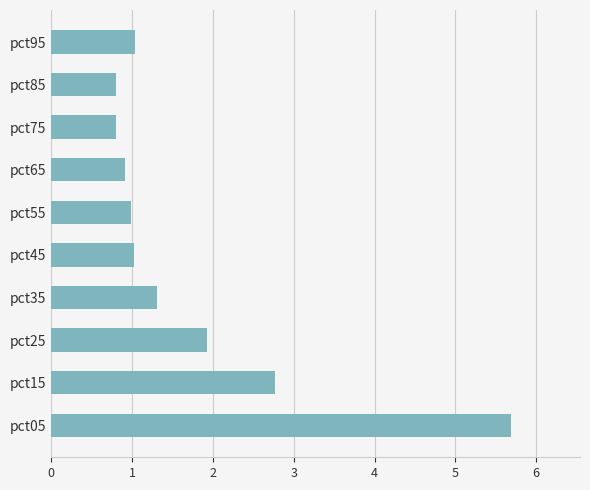

What is the difference between the maximum and minimum values?

4.9